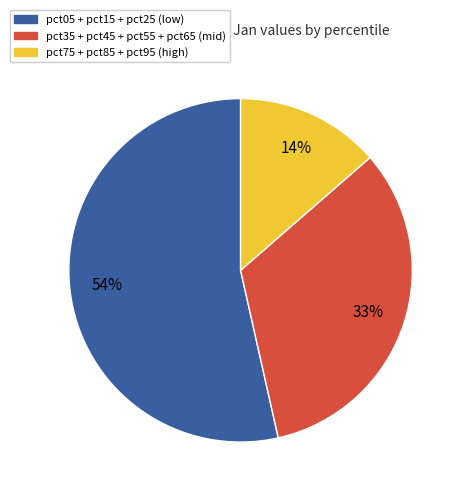

To the nearest percent, what is the average slice percentage?

33%